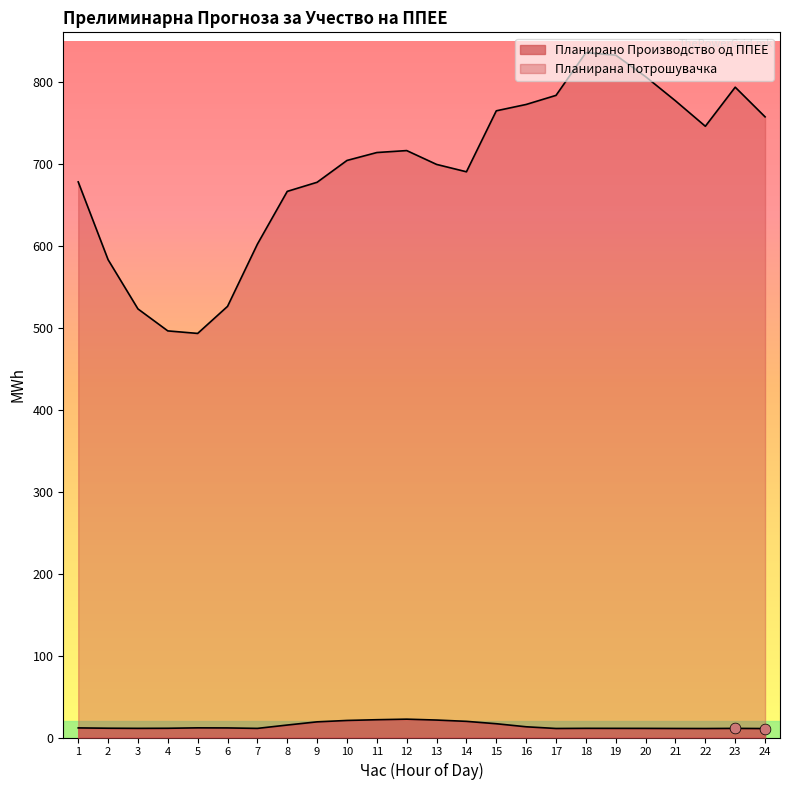

Is the value of Планирана Потрошувачка at 13 greater than the value of Планирано Производство од ППЕЕ at 14?

Yes